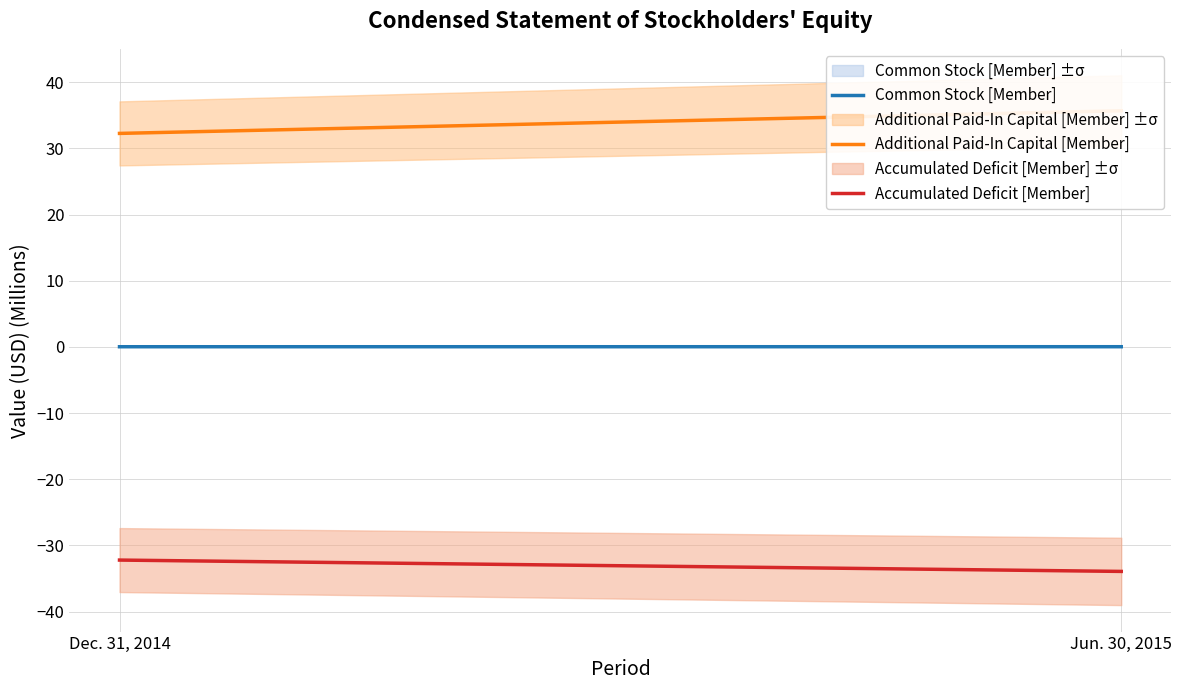

Reading left to right, list all the values displayed in this chart.

Common Stock [Member]: 0.0	0.0
Additional Paid-In Capital [Member]: 32.3	35.7
Accumulated Deficit [Member]: -32.2	-33.9